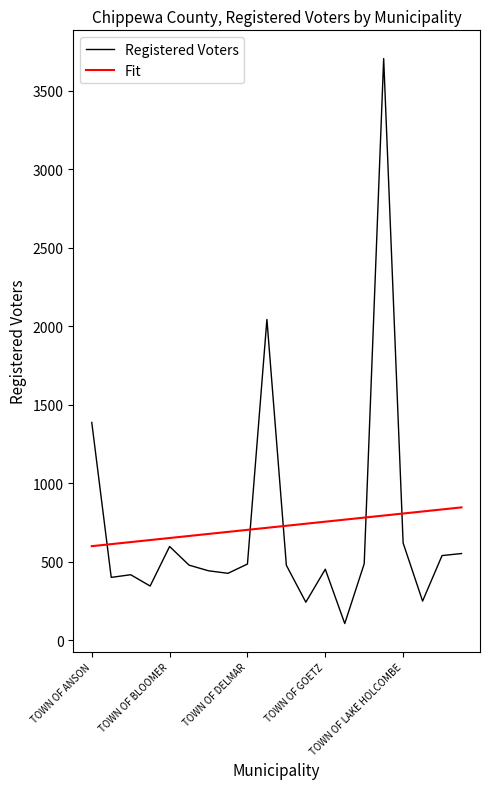

How many values in the Fit series exceed 728?

10